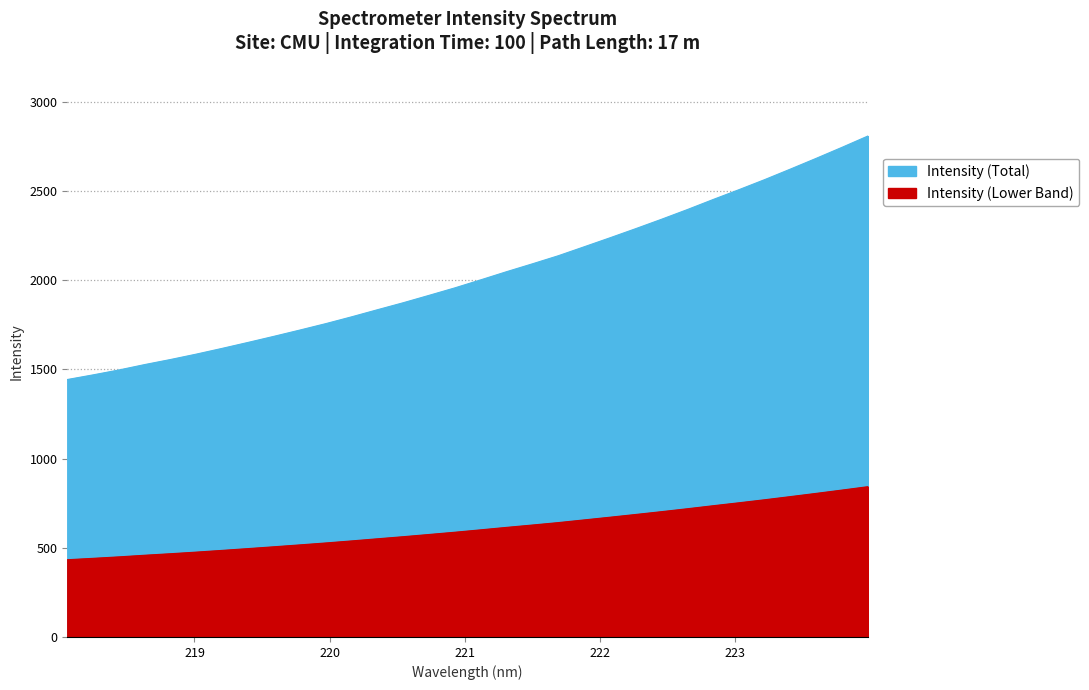

Reading left to right, what are all the values shown in this chart?

218.0596=1443.1	218.2508=1469.2	218.442=1496.6	218.6332=1527.0	218.8244=1555.5	219.0156=1585.7	219.2067=1618.0	219.3979=1651.3	219.589=1685.4	219.7801=1720.4	219.9712=1756.3	220.1623=1794.5	220.3533=1834.3	220.5444=1873.5	220.7354=1915.0	220.9264=1956.9	221.1174=2001.8	221.3083=2047.5	221.4993=2091.6	221.6902=2136.8	221.8812=2186.9	222.0721=2237.2	222.263=2288.6	222.4538=2341.2	222.6447=2395.6	222.8355=2452.0	223.0264=2507.1	223.2172=2563.7	223.408=2622.9	223.5987=2683.1	223.7895=2744.8	223.9802=2808.0